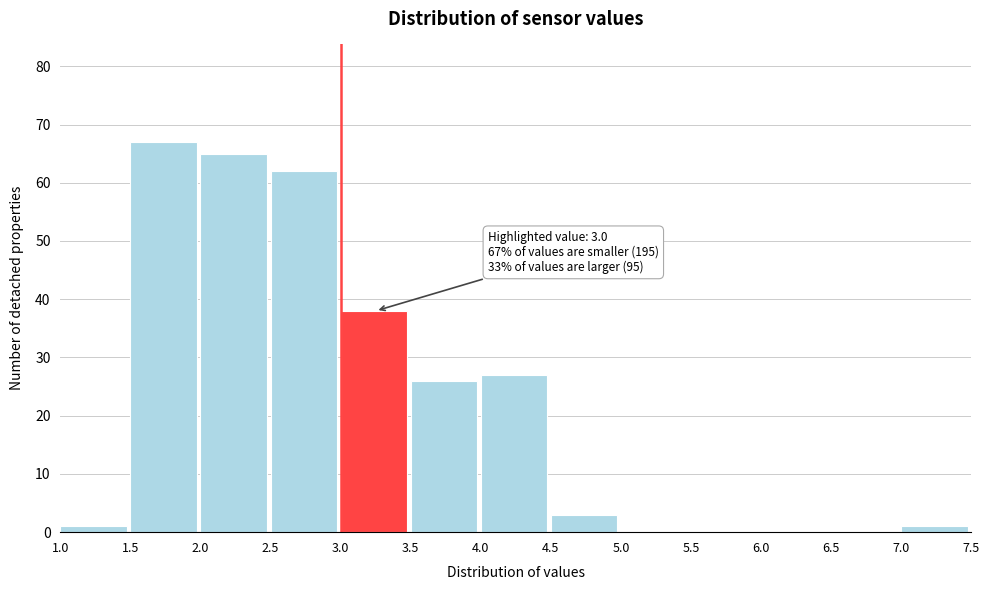

Which range on the x-axis has the tallest bar?

1.5 to 2.0